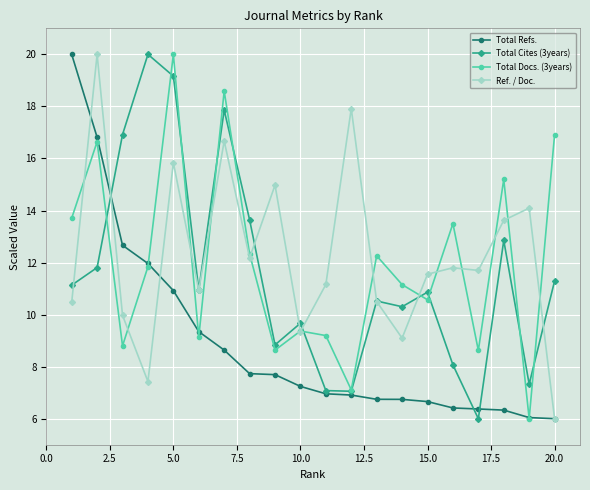

True or false: Total Cites (3years) has more than 0 points higher than both neighbors.

True